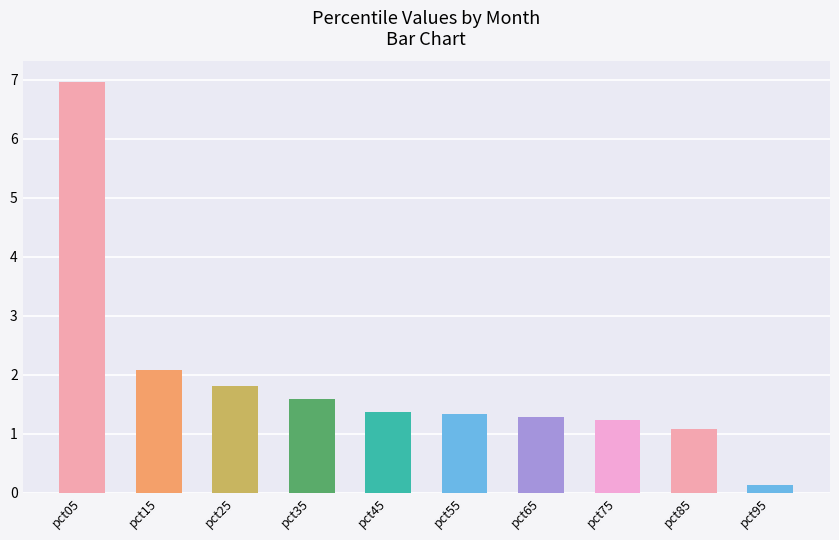

What is the difference between the values at pct75 and pct35?

0.4